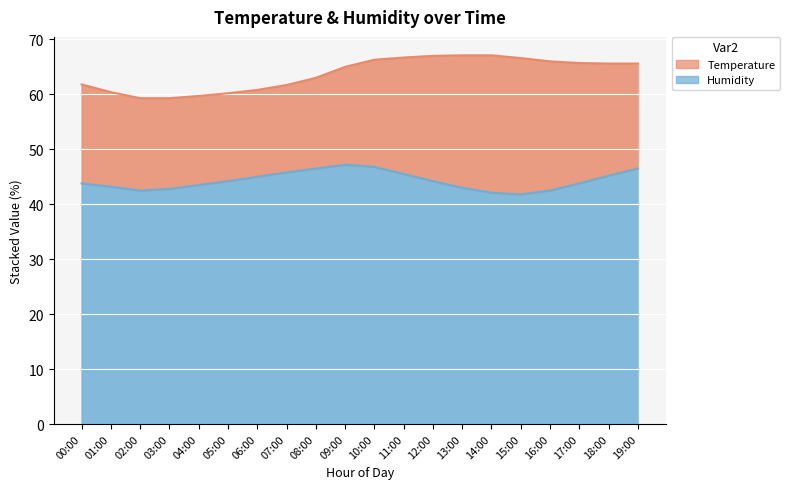

What position from the left is 16:00?

17